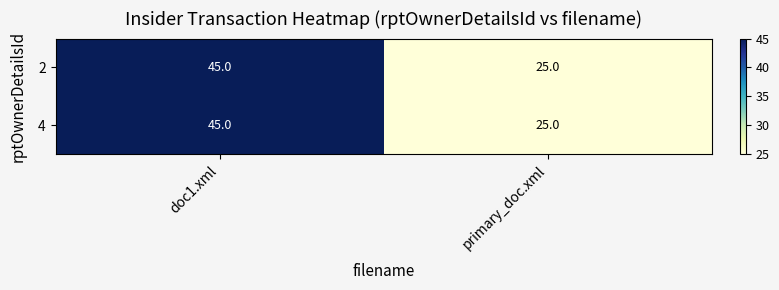

Which label corresponds to the smallest value in the chart?

primary_doc.xml